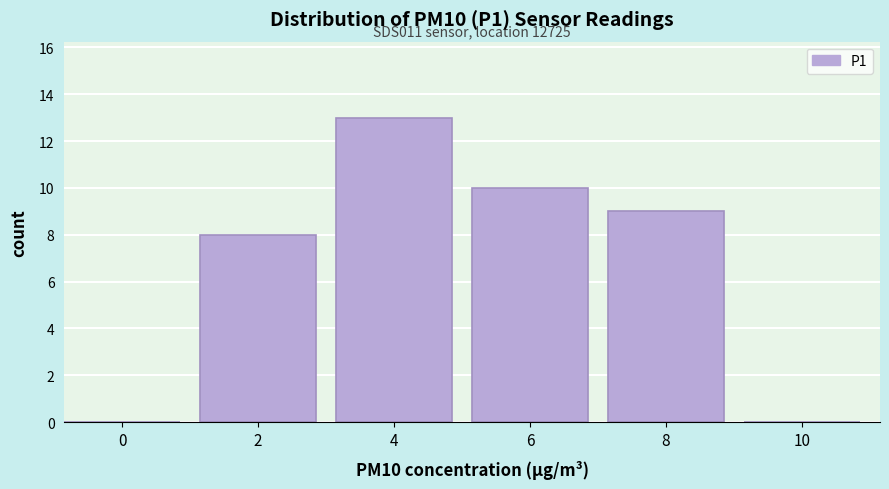

Reading right to left, extract all data points from this chart.

10=0	8=9	6=10	4=13	2=8	0=0